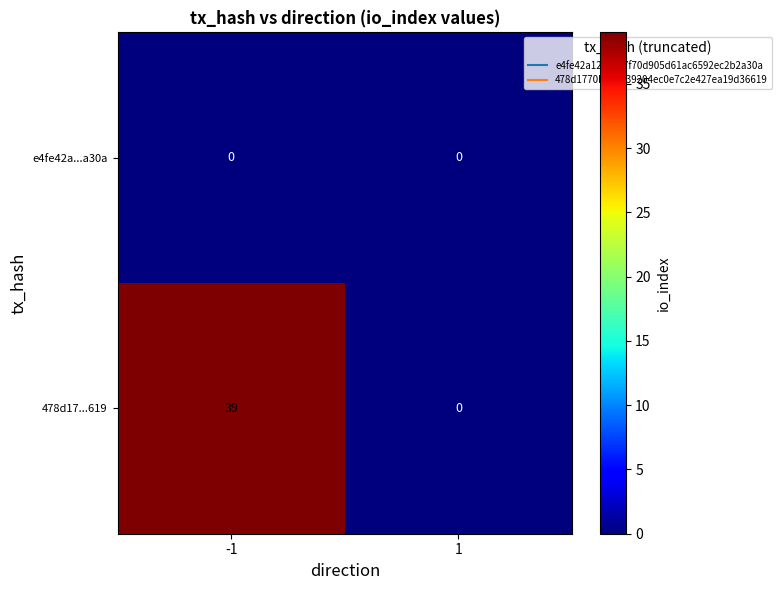

What is the total value across all series at -1?

39